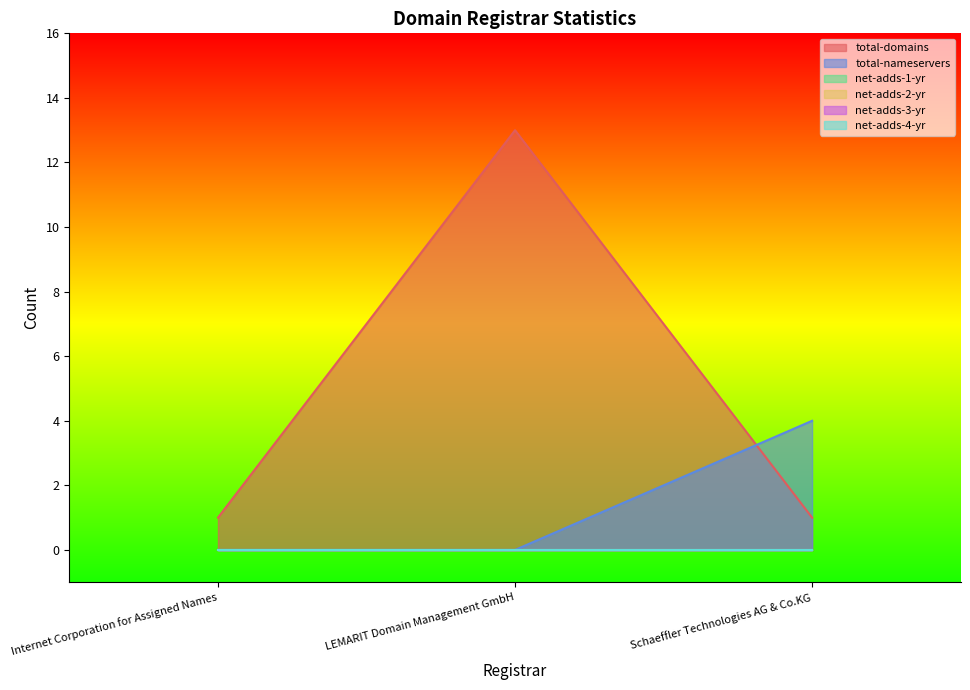

What is the label of the 3rd point from the right?

Internet Corporation for Assigned Names